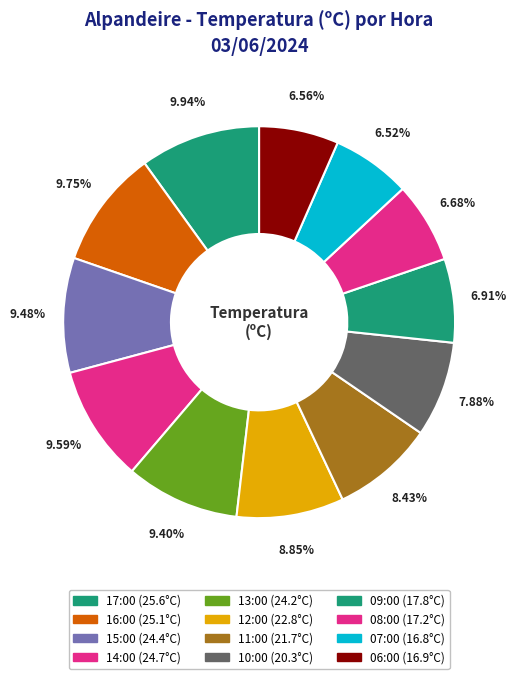

Count the number of slices in the pie.

12